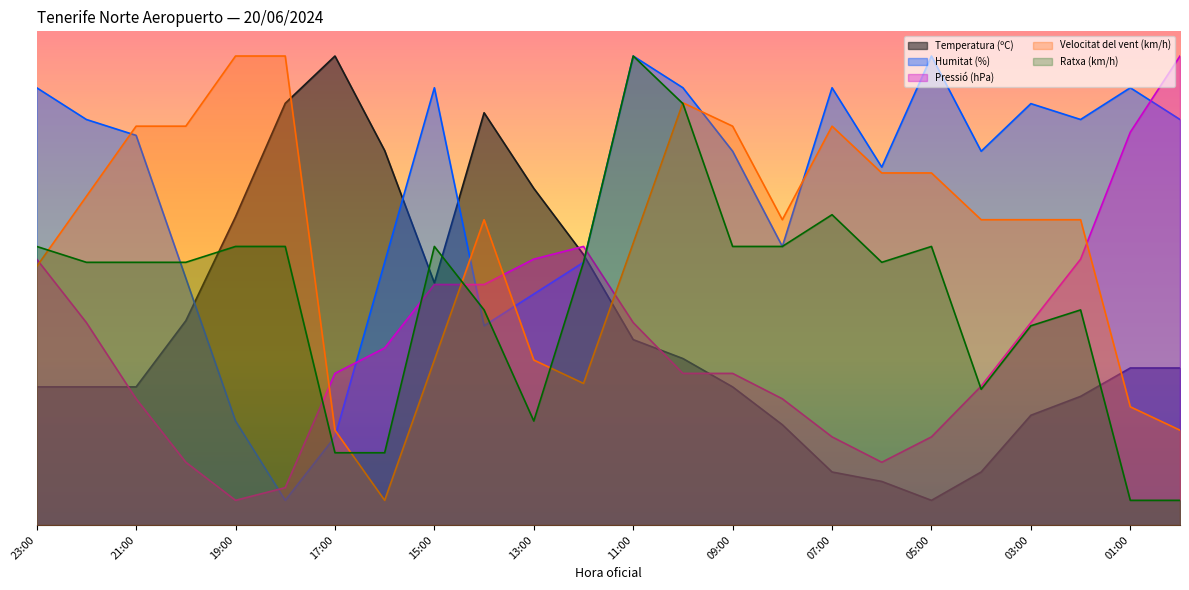

Which category has the highest value across all series?

17:00